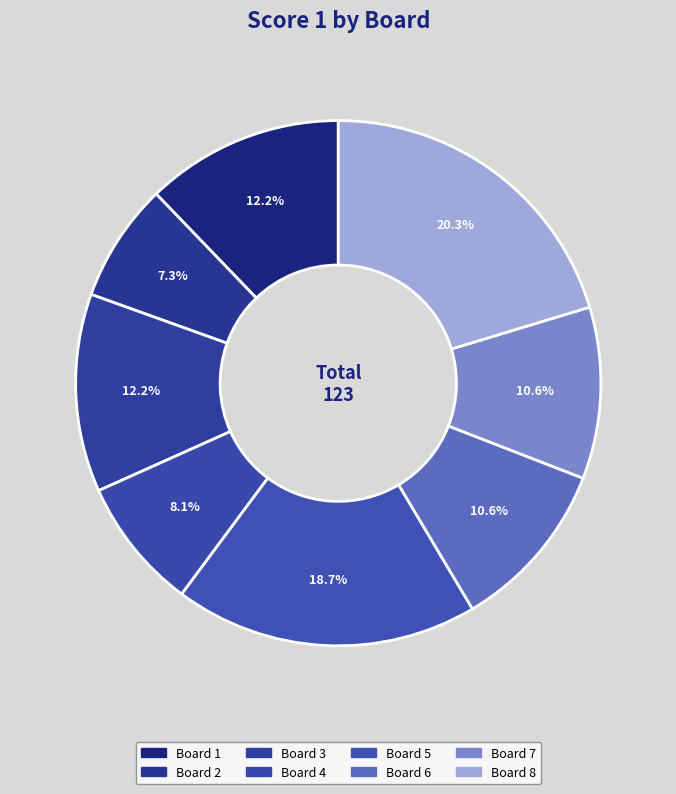

Does any single category account for the majority?

No